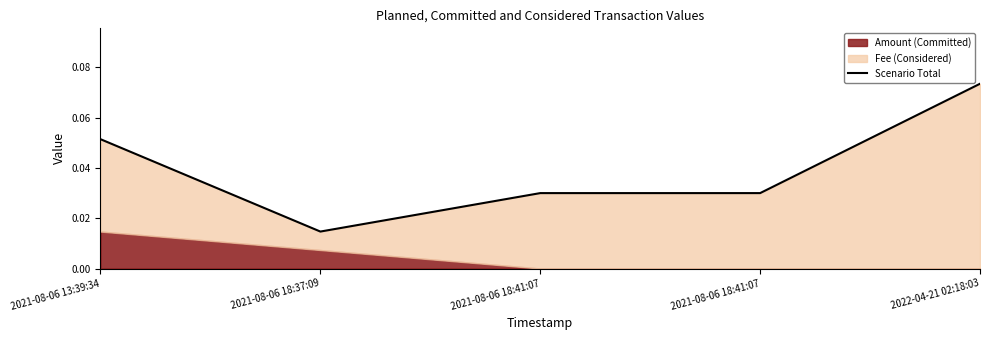

Reading left to right, extract all data points from this chart.

0.1	0.0	0.0	0.0	0.1